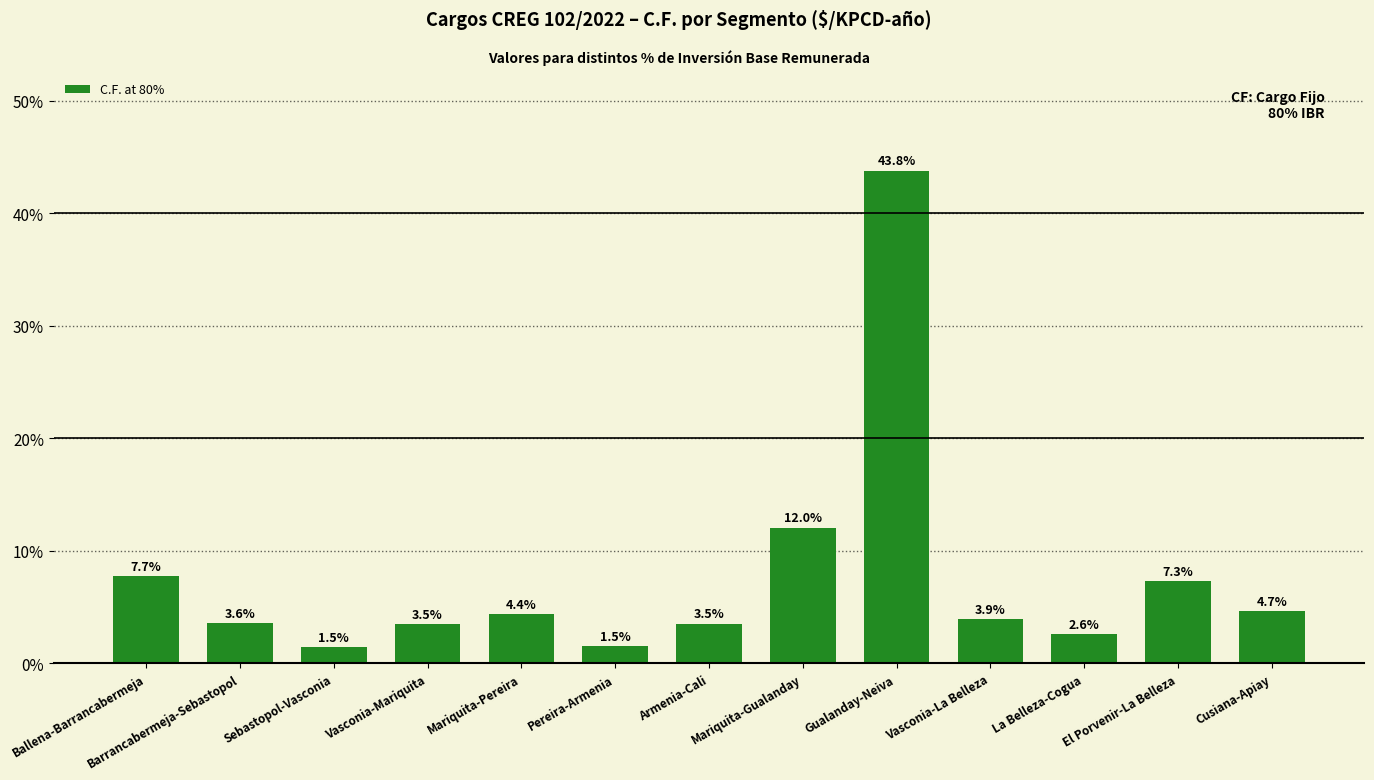

What is the sum of all values?

100.0